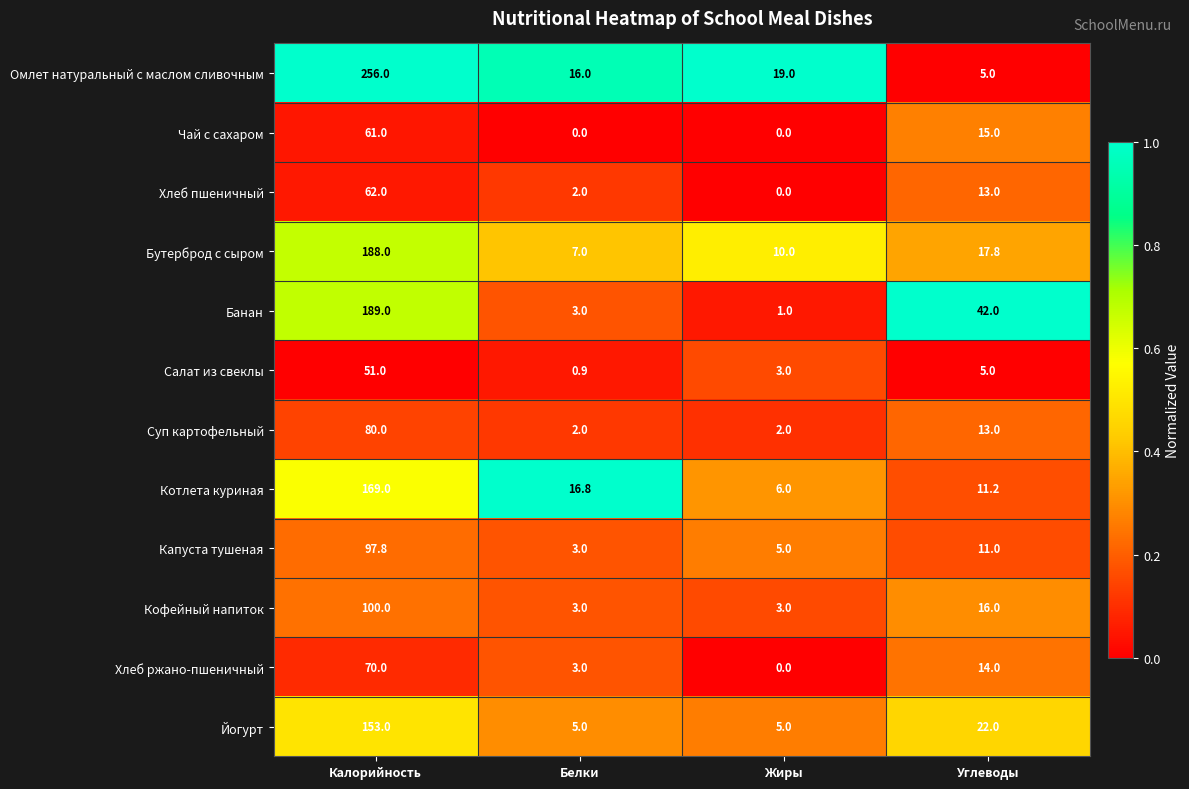

How many distinct data groups are displayed?

12